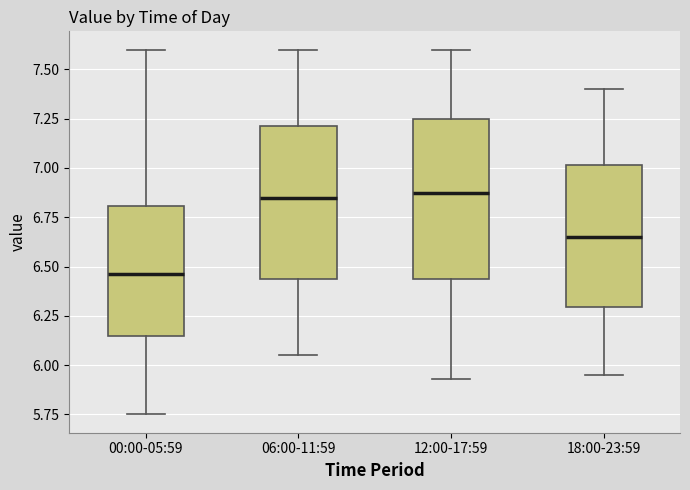

Where does the lower whisker of the box for 00:00-05:59 end on the y-axis? The values are not printed on the chart, so give them approximately, as read against the axis.

5.75